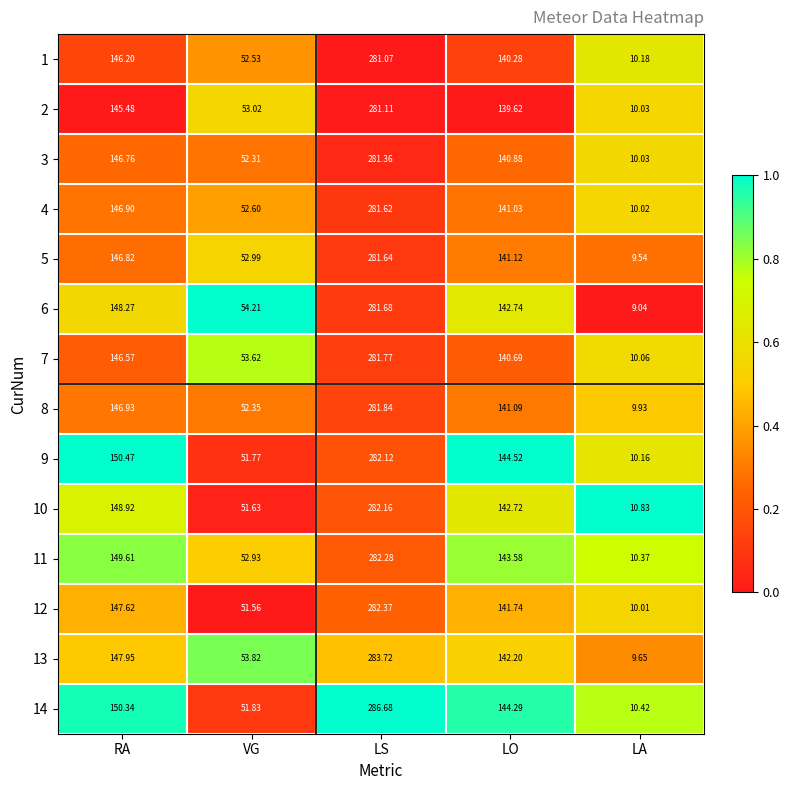

Which category has the highest value in the 6 series?

LS